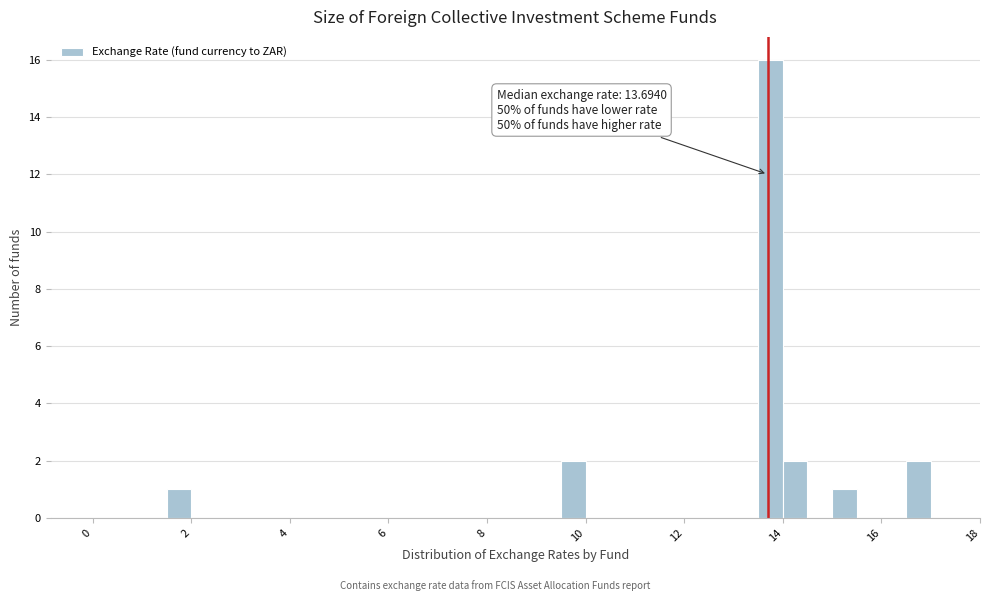

Around what value on the x-axis is the tallest bar? Give the approximate position of its centre, as read against the axis.

13.8